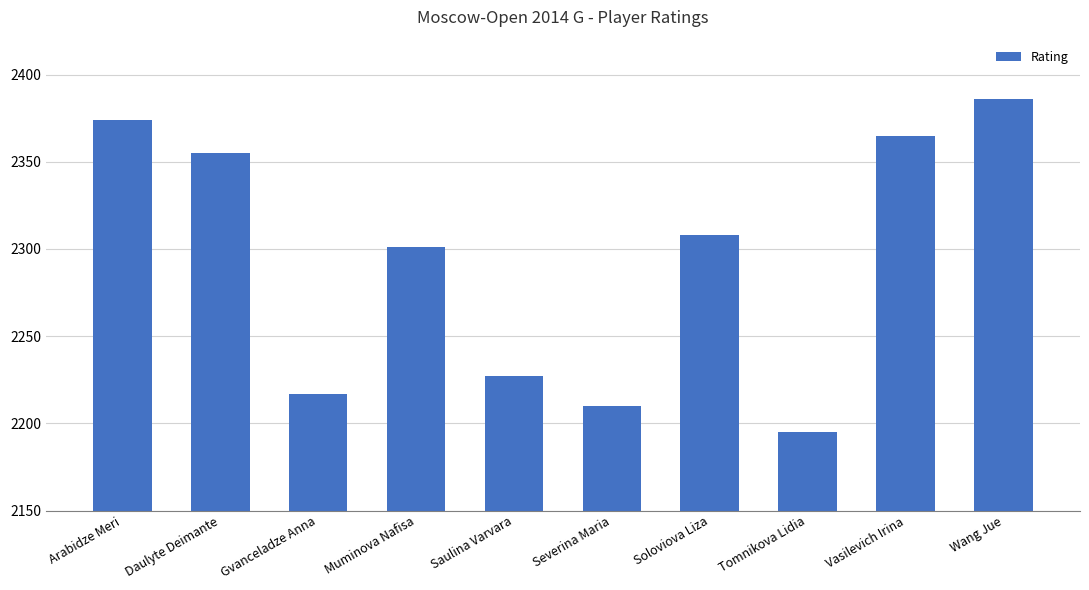

Count the number of data series in this chart.

1